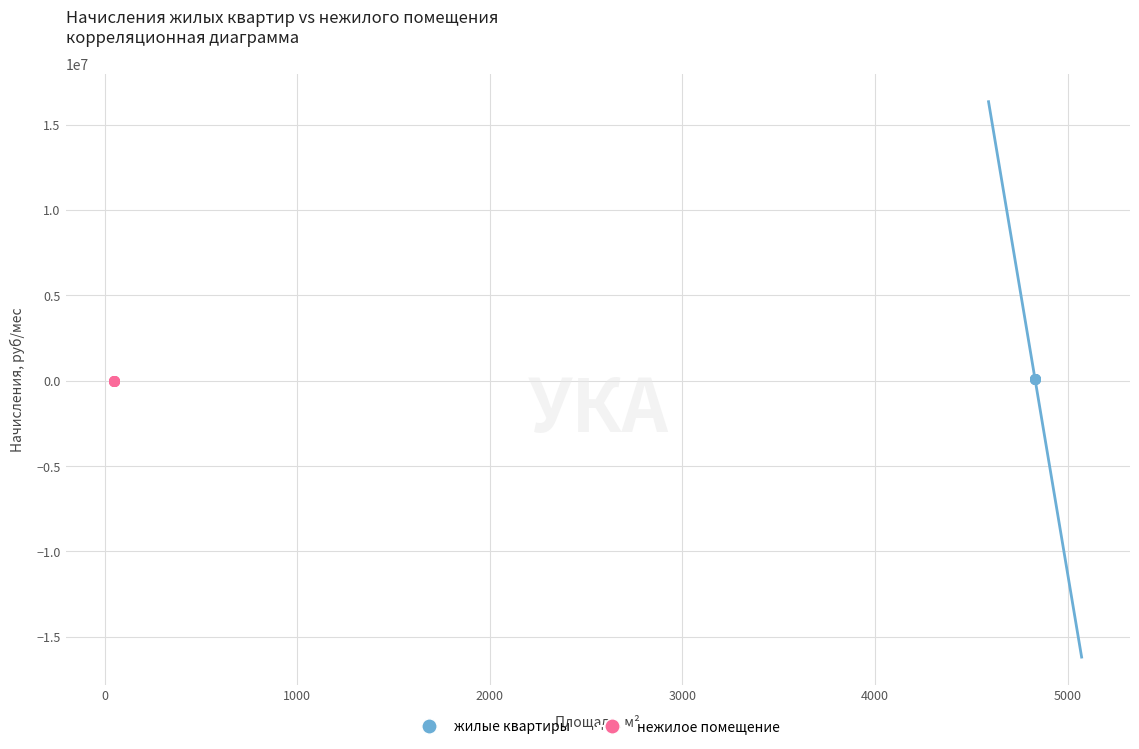

Which series has the widest spread of Y values?

жилые квартиры